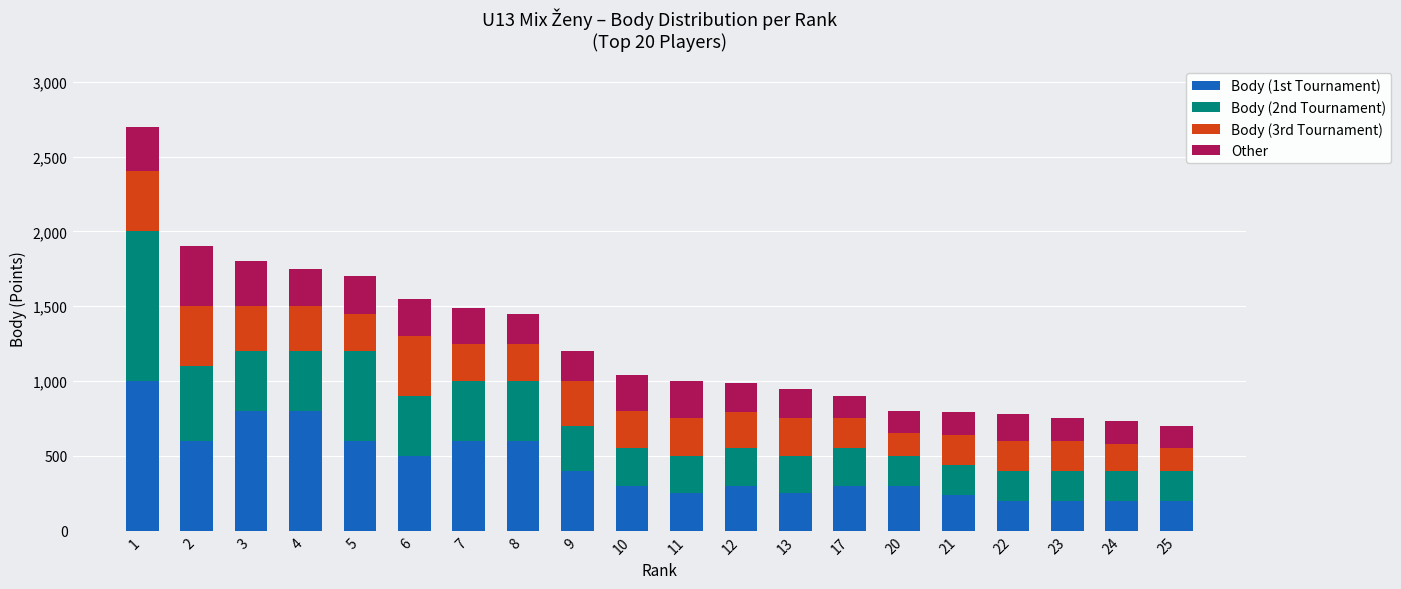

The Body (1st Tournament) series shows 400 at 9. True or false?

True